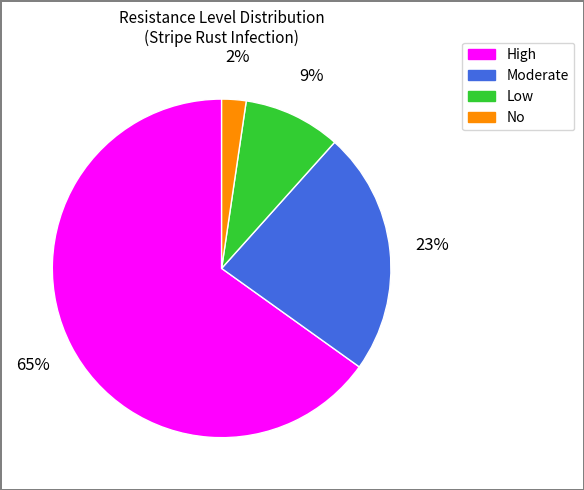

The Moderate slice represents 23% of the pie. True or false?

True